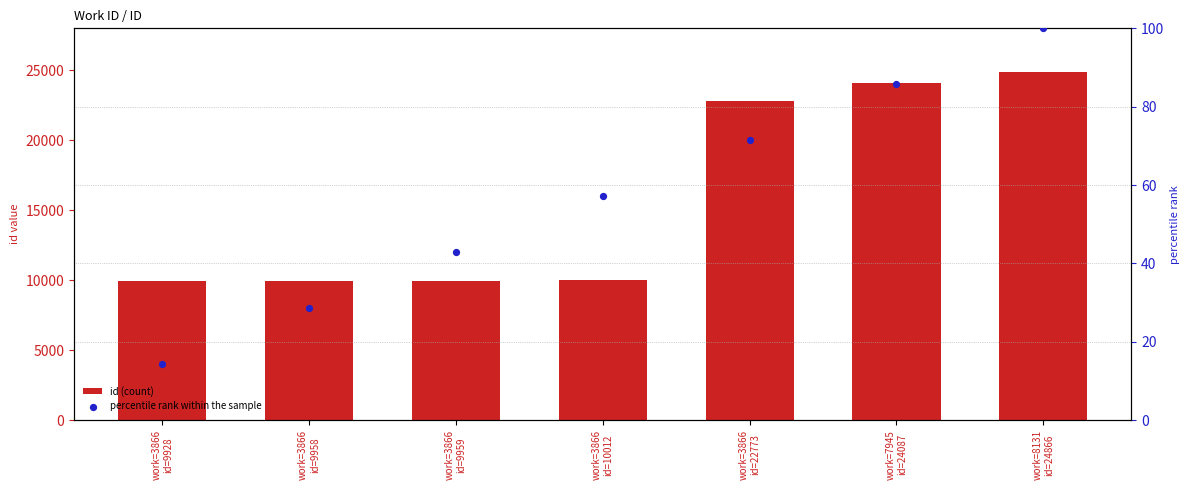

At which category is the sum across all series the highest?

work=8131
id=24866